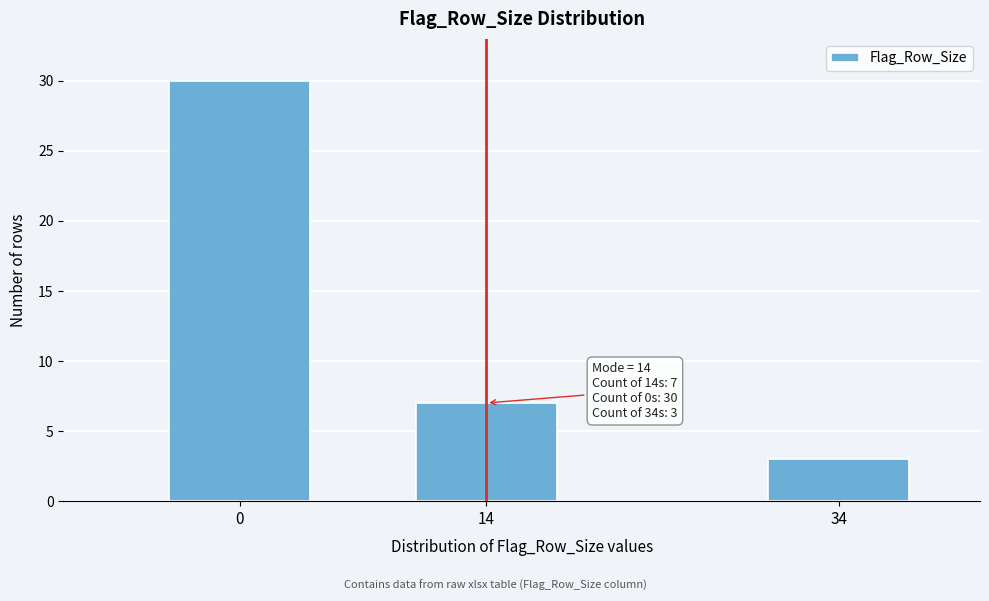

Reading right to left, what are all the values shown in this chart?

34=3	14=7	0=30